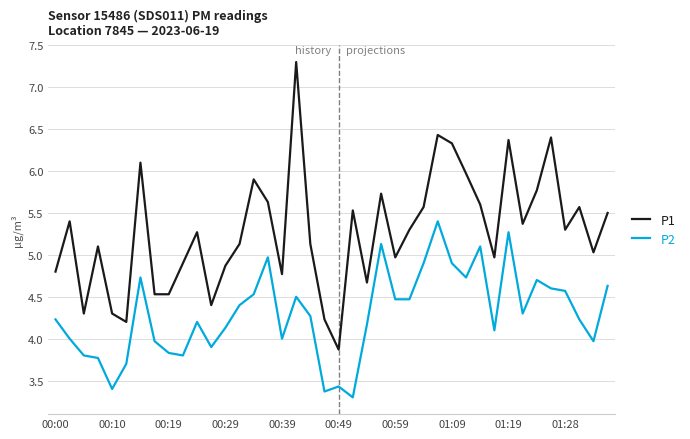

Which series has the largest range (max minus min)?

P1